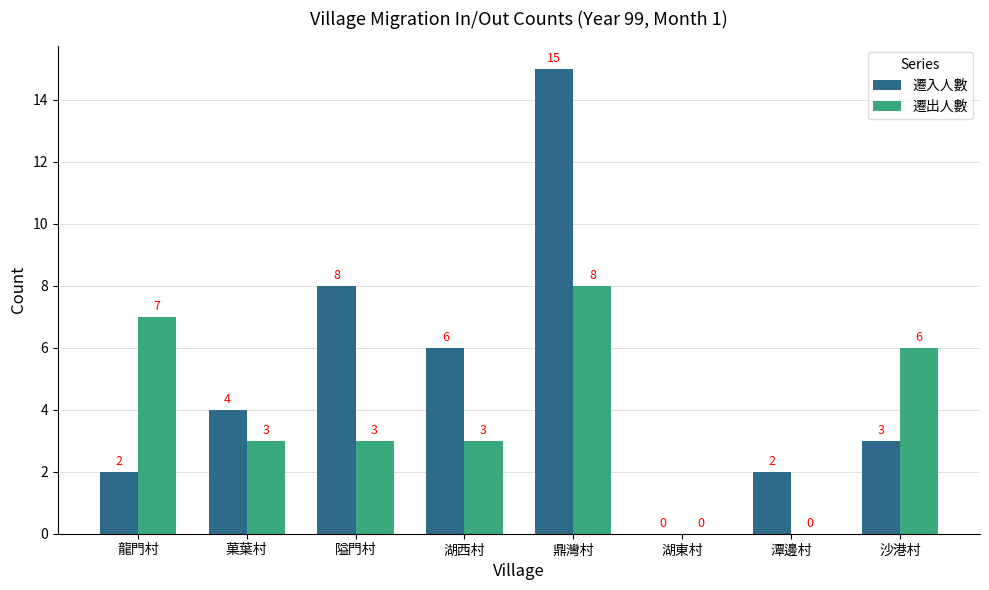

How many 遷出人數 values are between 3 and 7?

5